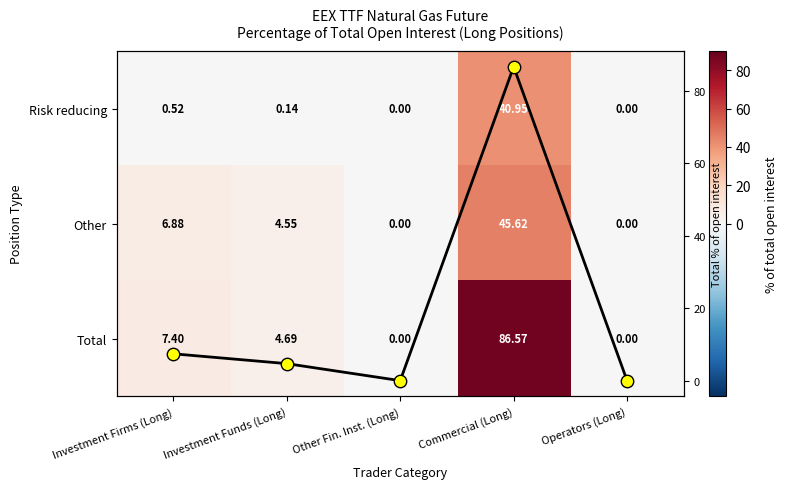

Which category has the lowest value in the Total % series?

Other Fin. Inst. (Long)